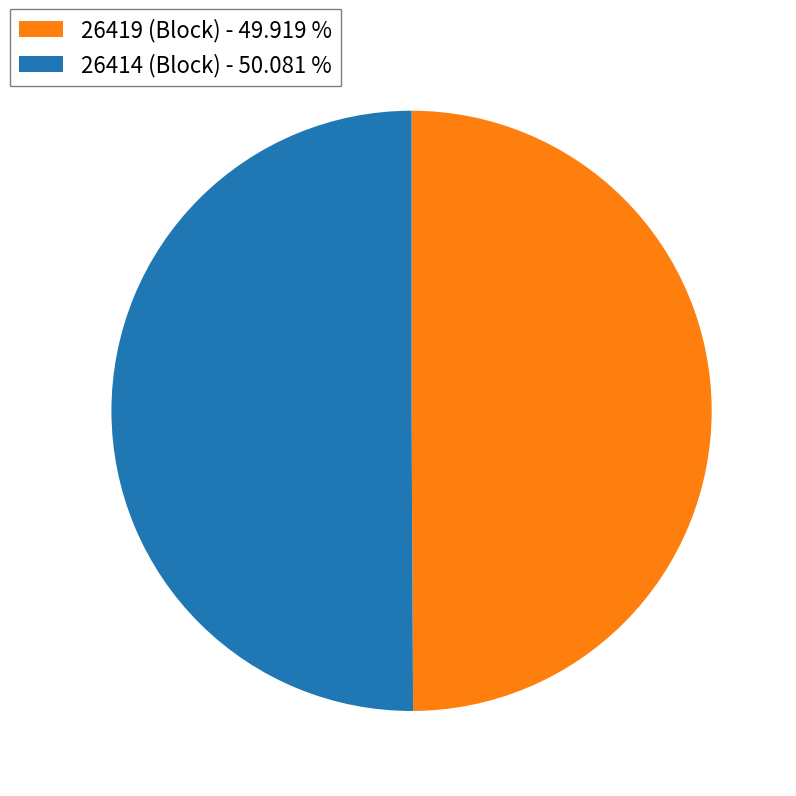

Is the sum of 26414 (Block) - 50.081 % and 26419 (Block) - 49.919 % greater than half?

Yes